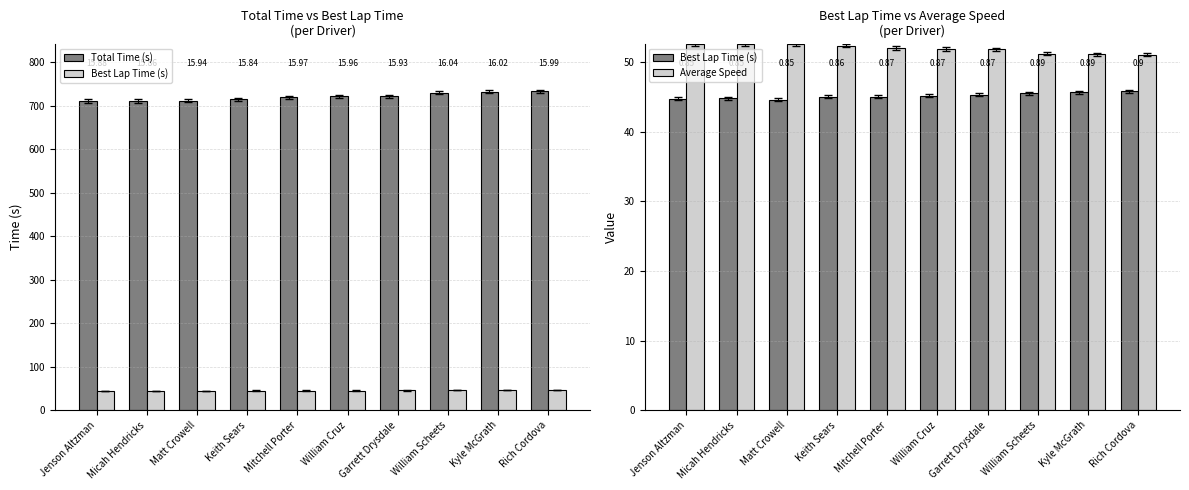

Reading left to right, list all the values displayed in this chart.

Total Time (s): Jenson Altzman=710.7	Micah Hendricks=710.8	Matt Crowell=711.0	Keith Sears=714.4	Mitchell Porter=719.4	William Cruz=721.4	Garrett Drysdale=721.9	William Scheets=730.3	Kyle McGrath=732.3	Rich Cordova=732.7
Best Lap Time (s): Jenson Altzman=44.8	Micah Hendricks=44.8	Matt Crowell=44.6	Keith Sears=45.1	Mitchell Porter=45.0	William Cruz=45.2	Garrett Drysdale=45.3	William Scheets=45.5	Kyle McGrath=45.7	Rich Cordova=45.8
Average Speed: Jenson Altzman=52.7	Micah Hendricks=52.7	Matt Crowell=52.7	Keith Sears=52.4	Mitchell Porter=52.0	William Cruz=51.9	Garrett Drysdale=51.9	William Scheets=51.3	Kyle McGrath=51.1	Rich Cordova=51.1